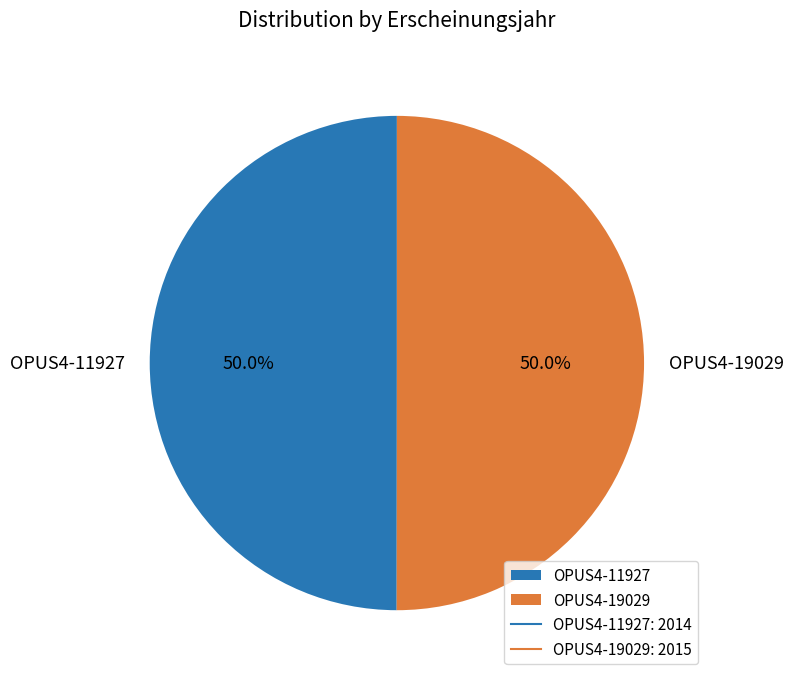

What is the total percentage of OPUS4-11927 and OPUS4-19029?

100.0%